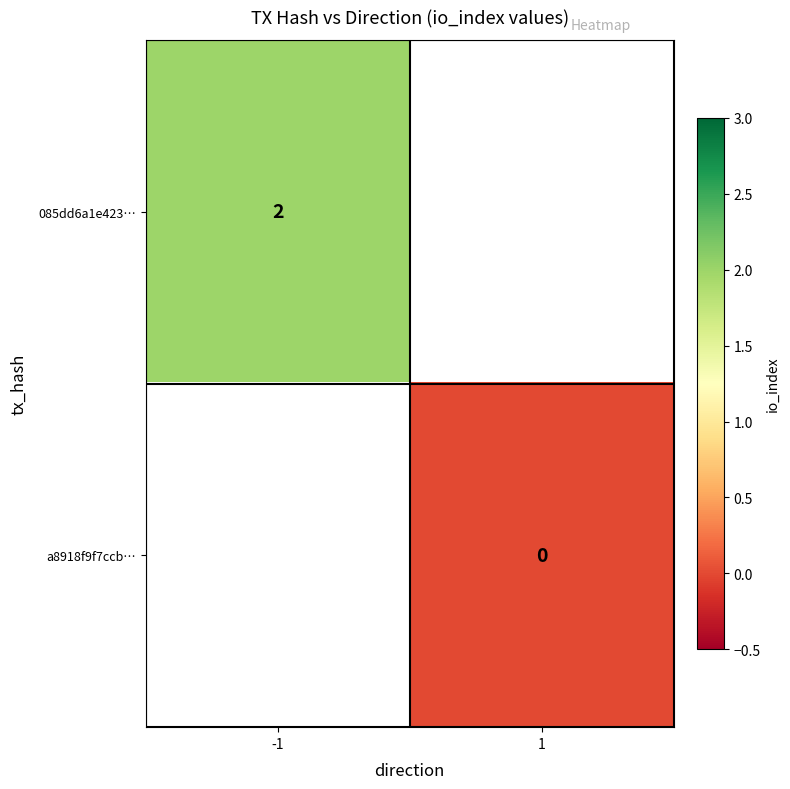

How many categories are shown in the chart?

2